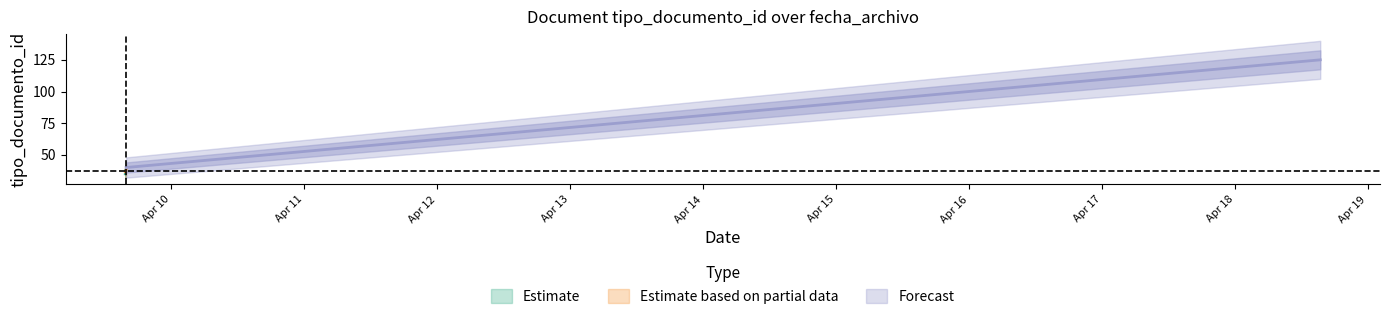

What is the value of the Forecast point at the 5th from the left?

125.0